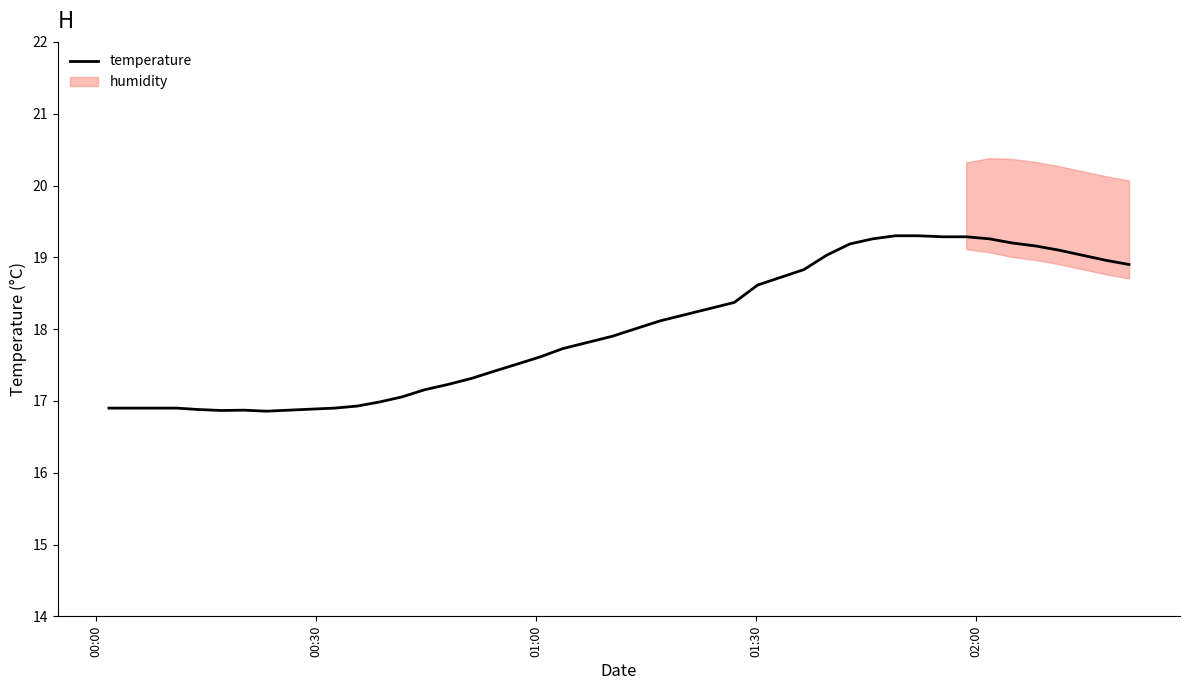

Does the chart have visible grid lines?

No